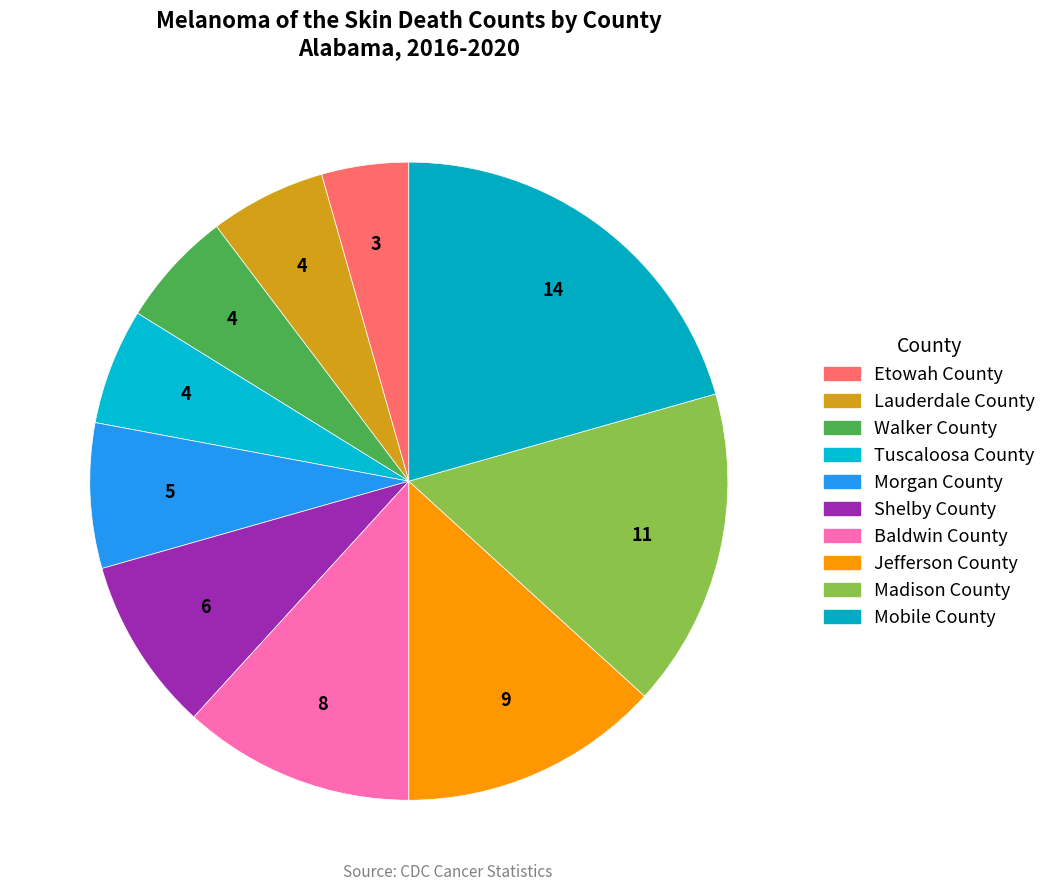

Is there a majority slice in this chart?

No